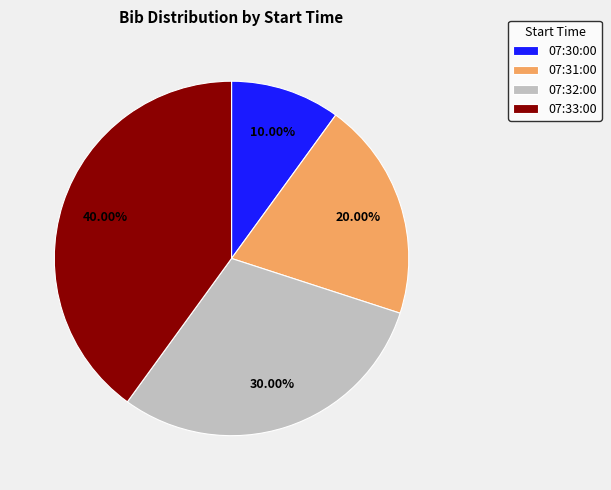

Which category has the biggest portion of the pie?

07:33:00